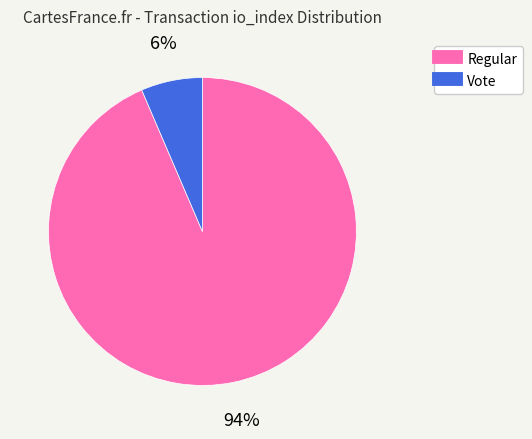

To the nearest percent, what is the combined percentage of Regular and Vote?

100%